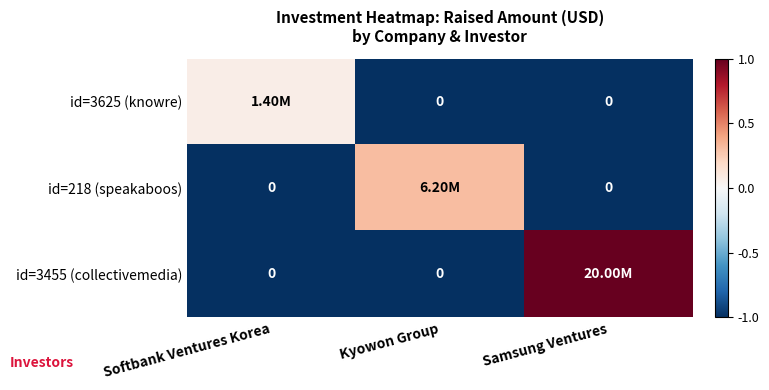

True or false: id=218 (speakaboos) has a value of -1.5 at Softbank Ventures Korea.

False